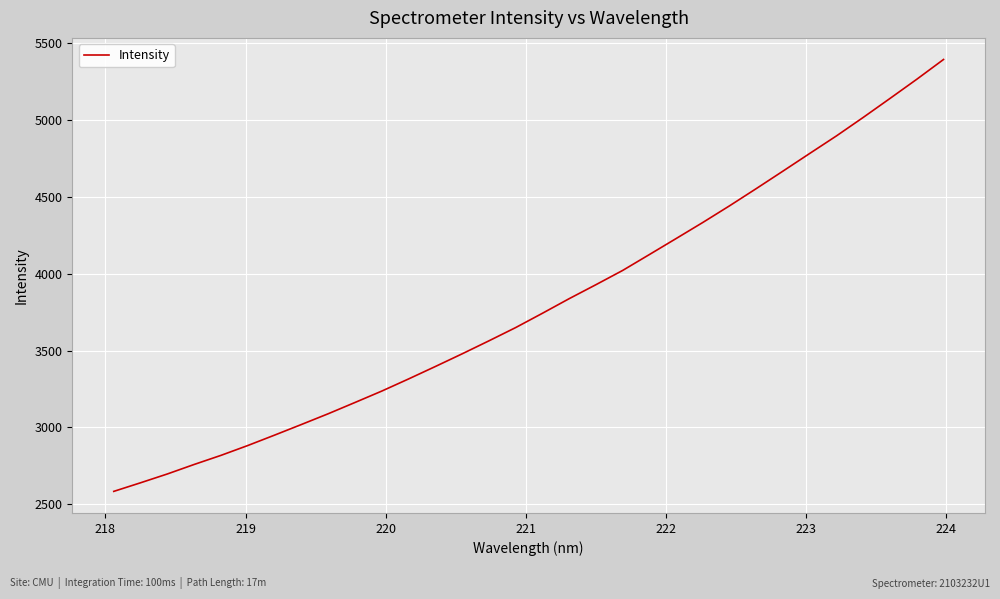

How many categories are shown in the chart?

32